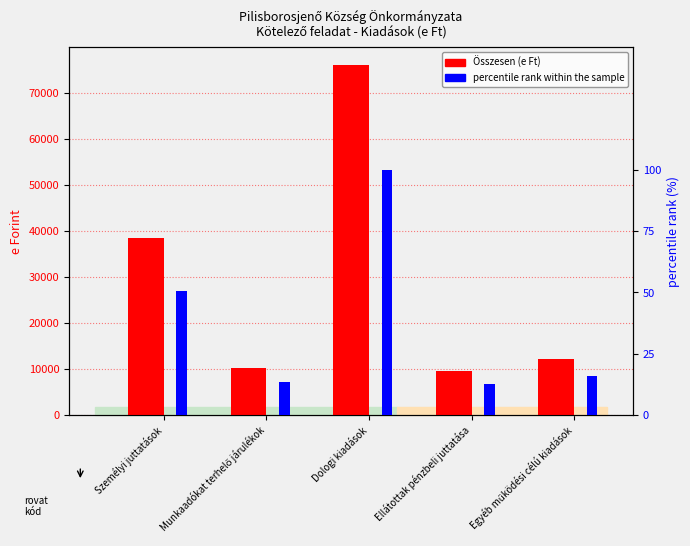

What is the label of the 2nd bar from the right?

Ellátottak pénzbeli juttatása